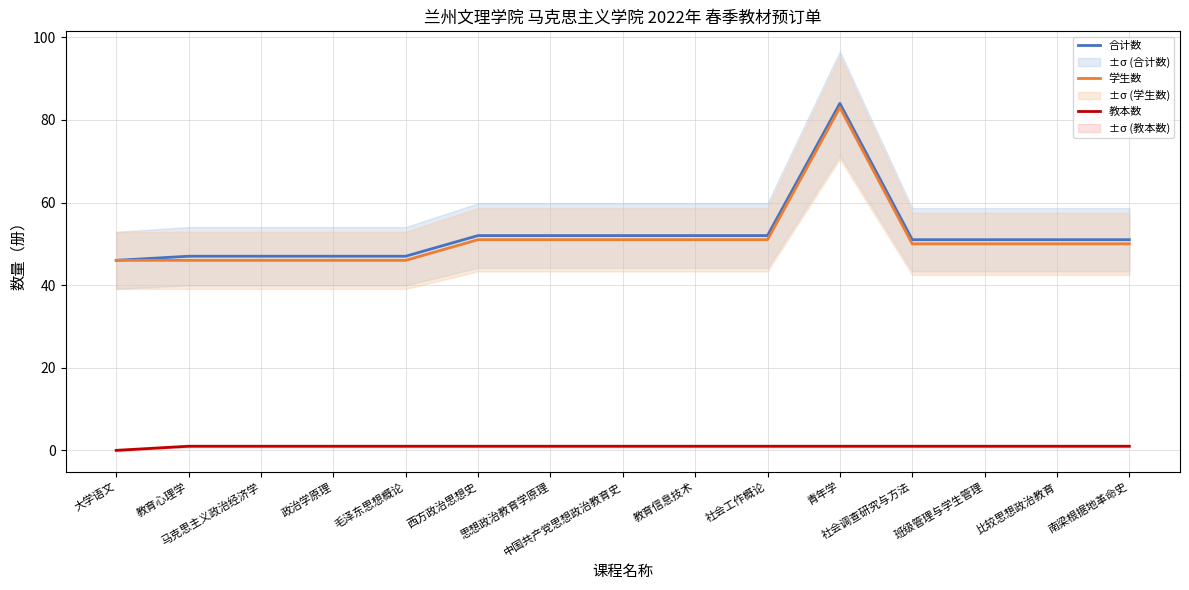

How many data points does each series have?

15